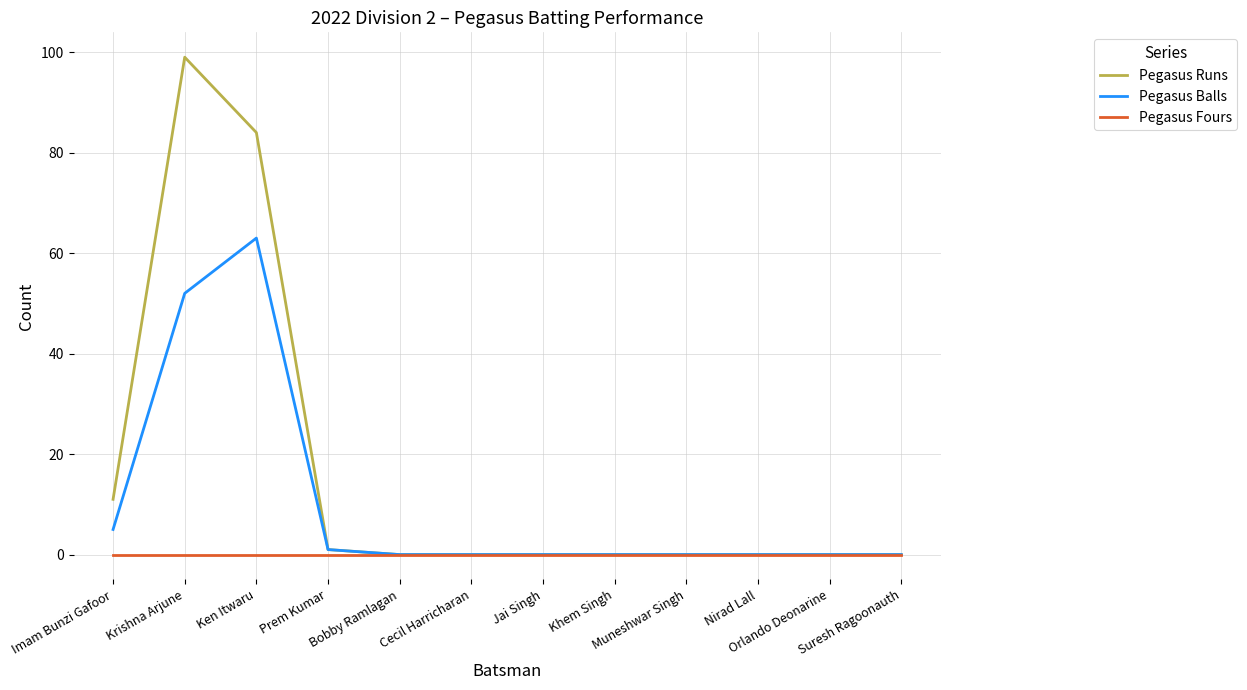

Reading left to right, transcribe all the data shown in this chart.

Pegasus Runs: Imam Bunzi Gafoor=11	Krishna Arjune=99	Ken Itwaru=84	Prem Kumar=1	Bobby Ramlagan=0	Cecil Harricharan=0	Jai Singh=0	Khem Singh=0	Muneshwar Singh=0	Nirad Lall=0	Orlando Deonarine=0	Suresh Ragoonauth=0
Pegasus Balls: Imam Bunzi Gafoor=5	Krishna Arjune=52	Ken Itwaru=63	Prem Kumar=1	Bobby Ramlagan=0	Cecil Harricharan=0	Jai Singh=0	Khem Singh=0	Muneshwar Singh=0	Nirad Lall=0	Orlando Deonarine=0	Suresh Ragoonauth=0
Pegasus Fours: Imam Bunzi Gafoor=0	Krishna Arjune=0	Ken Itwaru=0	Prem Kumar=0	Bobby Ramlagan=0	Cecil Harricharan=0	Jai Singh=0	Khem Singh=0	Muneshwar Singh=0	Nirad Lall=0	Orlando Deonarine=0	Suresh Ragoonauth=0